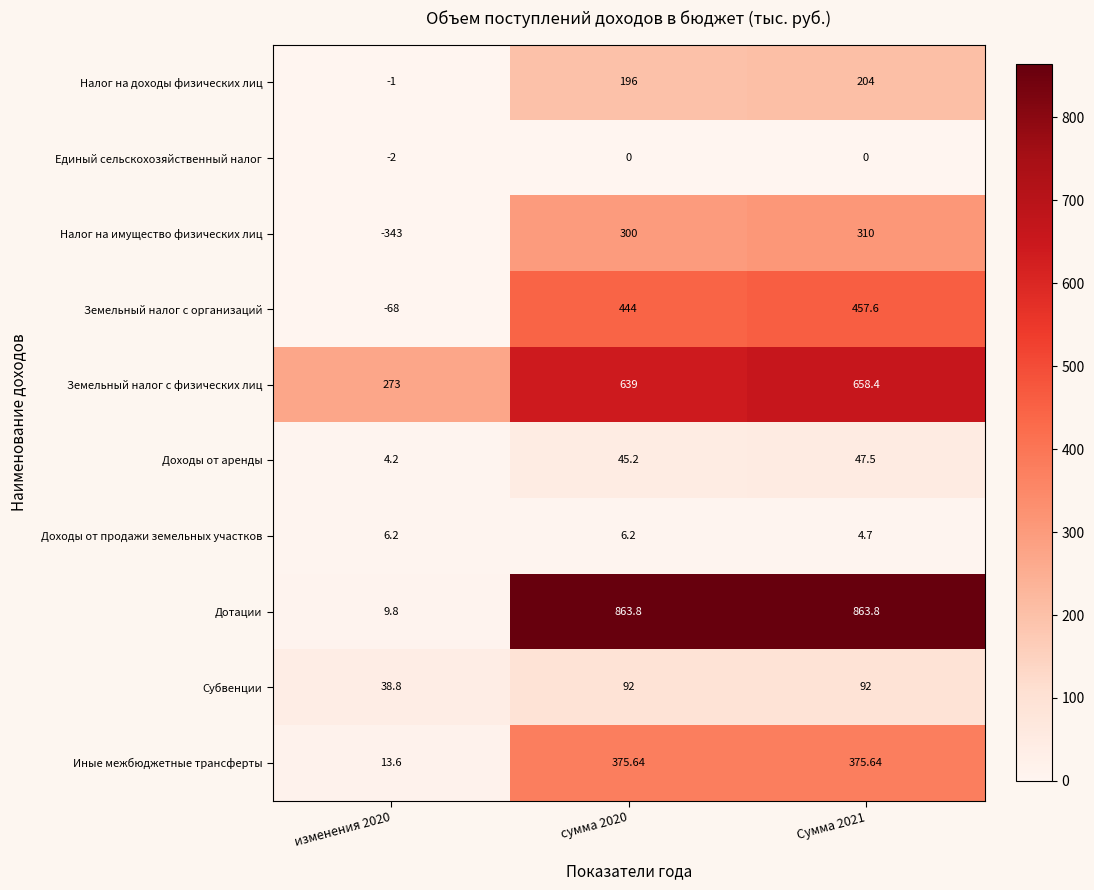

Is the value of Земельный налог с физических лиц at изменения 2020 greater than the value of Доходы от продажи земельных участков at сумма 2020?

Yes